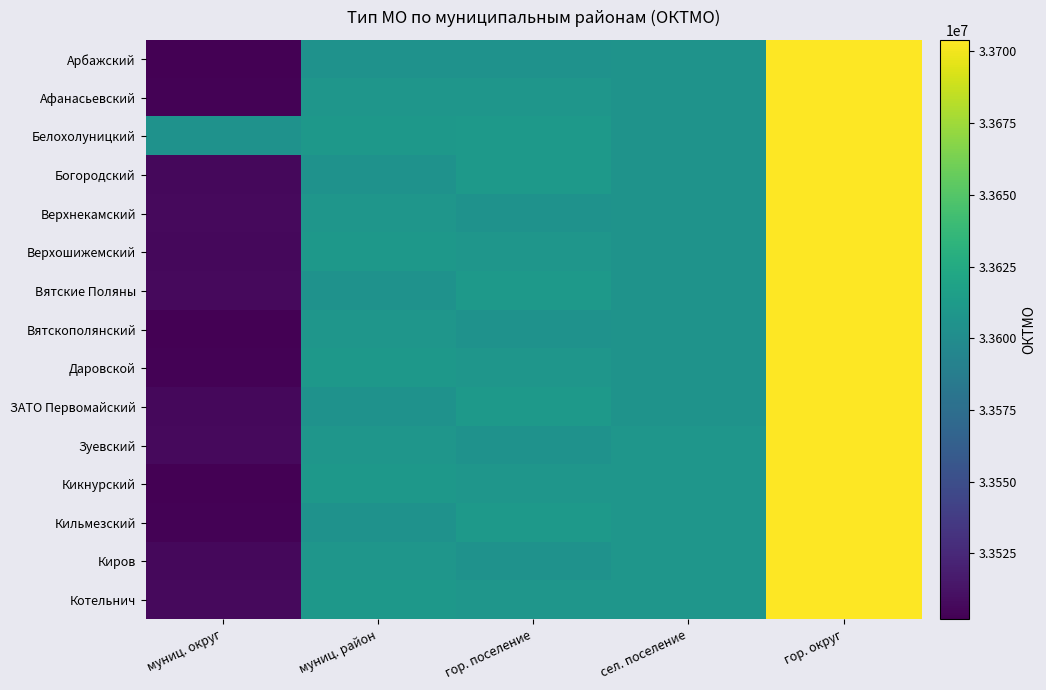

Reading left to right, extract all data points from this chart.

Арбажский: муниц. округ=33502000	муниц. район=33605000	гор. поселение=33605101	сел. поселение=33605408	гор. округ=33704000
Афанасьевский: муниц. округ=33503000	муниц. район=33608000	гор. поселение=33608151	сел. поселение=33605420	гор. округ=33704000
Белохолуницкий: муниц. округ=33605000	муниц. район=33610000	гор. поселение=33610104	сел. поселение=33605422	гор. округ=33704000
Богородский: муниц. округ=33506000	муниц. район=33605000	гор. поселение=33610154	сел. поселение=33605423	гор. округ=33704000
Верхнекамский: муниц. округ=33507000	муниц. район=33608000	гор. поселение=33605101	сел. поселение=33605428	гор. округ=33704000
Верхошижемский: муниц. округ=33506000	муниц. район=33610000	гор. поселение=33608151	сел. поселение=33605436	гор. округ=33704000
Вятские Поляны: муниц. округ=33507000	муниц. район=33605000	гор. поселение=33610104	сел. поселение=33605440	гор. округ=33704000
Вятскополянский: муниц. округ=33502000	муниц. район=33608000	гор. поселение=33605101	сел. поселение=33605444	гор. округ=33704000
Даровской: муниц. округ=33503000	муниц. район=33610000	гор. поселение=33608151	сел. поселение=33605448	гор. округ=33704000
ЗАТО Первомайский: муниц. округ=33506000	муниц. район=33605000	гор. поселение=33610104	сел. поселение=33605456	гор. округ=33704000
Зуевский: муниц. округ=33507000	муниц. район=33608000	гор. поселение=33605101	сел. поселение=33608416	гор. округ=33704000
Кикнурский: муниц. округ=33502000	муниц. район=33610000	гор. поселение=33608151	сел. поселение=33608418	гор. округ=33704000
Кильмезский: муниц. округ=33503000	муниц. район=33605000	гор. поселение=33610104	сел. поселение=33608420	гор. округ=33704000
Киров: муниц. округ=33506000	муниц. район=33608000	гор. поселение=33605101	сел. поселение=33608424	гор. округ=33704000
Котельнич: муниц. округ=33507000	муниц. район=33610000	гор. поселение=33608151	сел. поселение=33608428	гор. округ=33704000